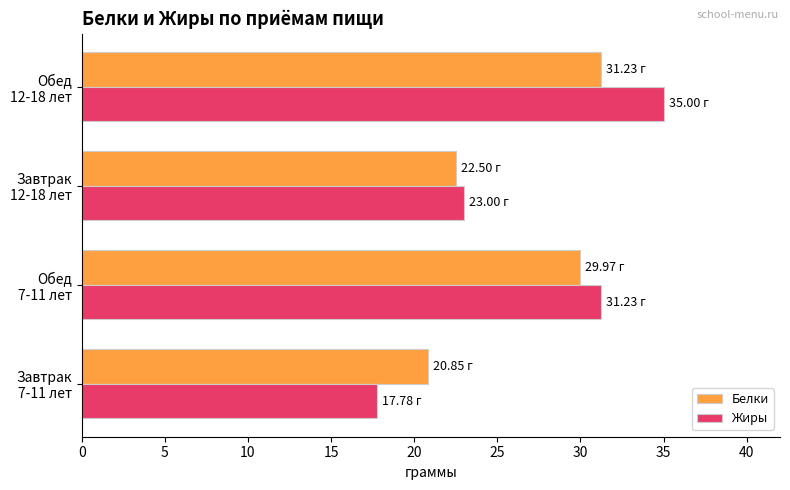

List the series in order of their peak value, lowest first.

Белки, Жиры